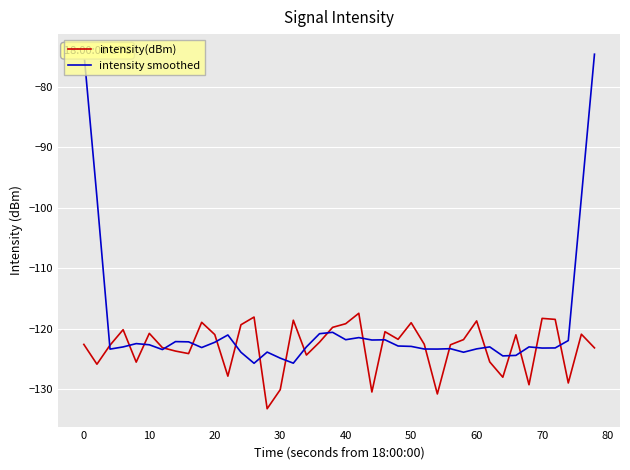

True or false: intensity(dBm) has a value of -130.1 at 30.

True